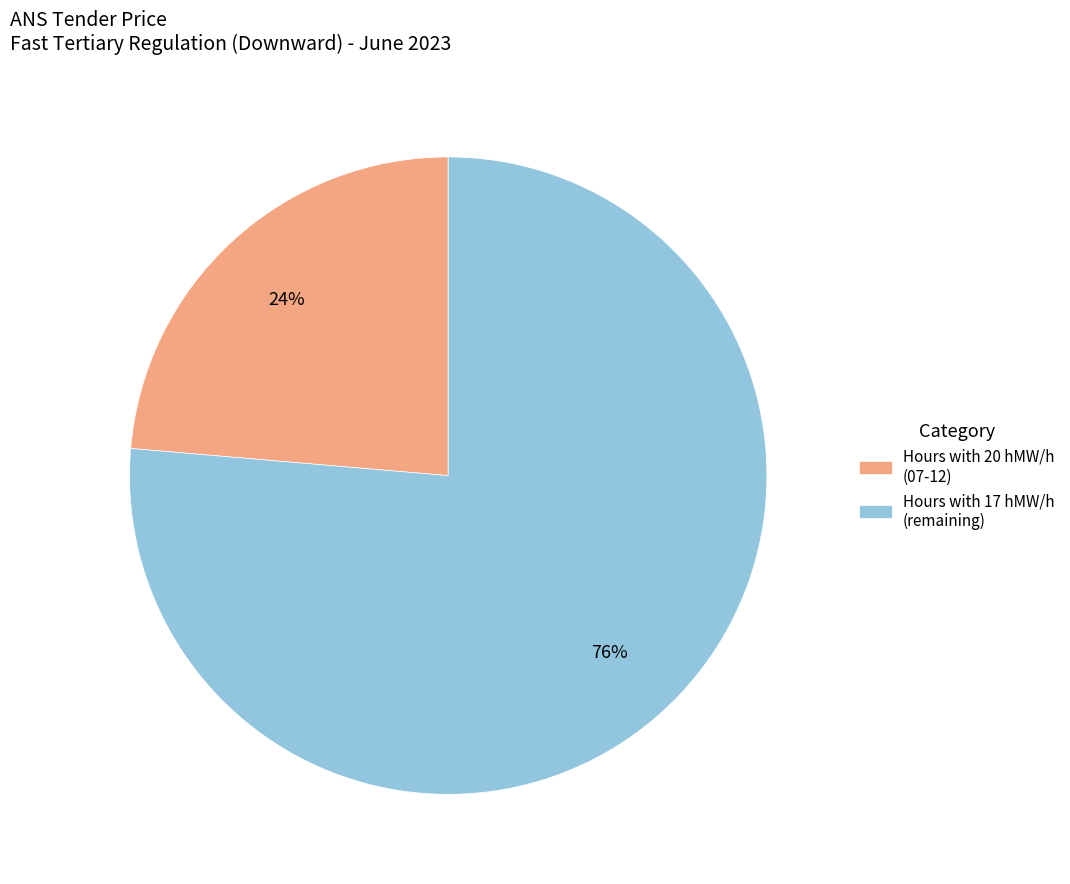

Is there a majority slice in this chart?

Yes